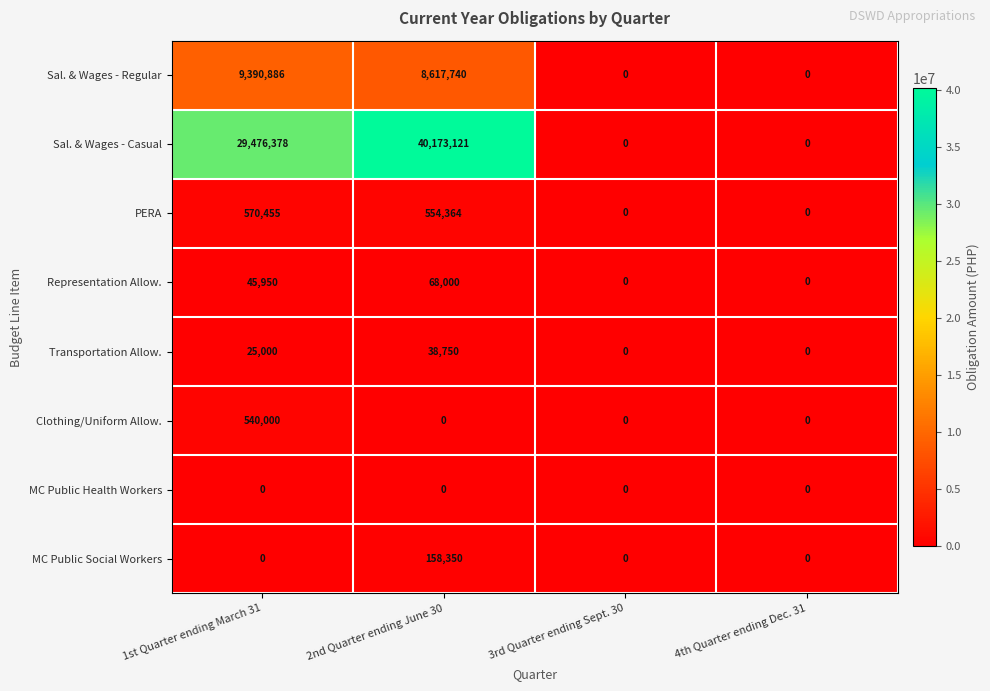

Rank the series by their maximum value, from lowest to highest.

MC Public Health Workers, Transportation Allow., Representation Allow., MC Public Social Workers, Clothing/Uniform Allow., PERA, Sal. & Wages - Regular, Sal. & Wages - Casual